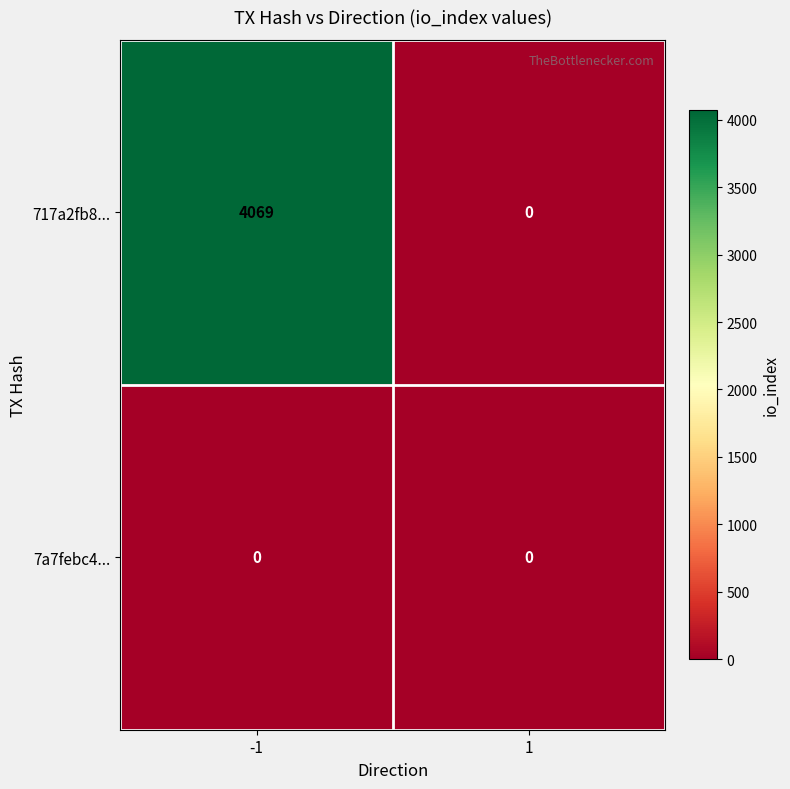

Which series has the widest spread of values?

717a2fb8...